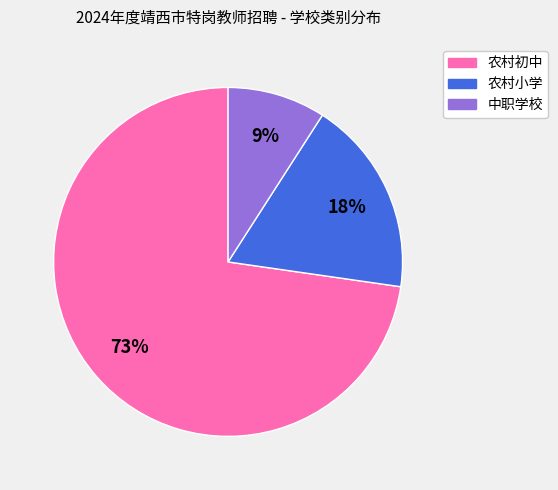

Which slice is the smallest?

中职学校